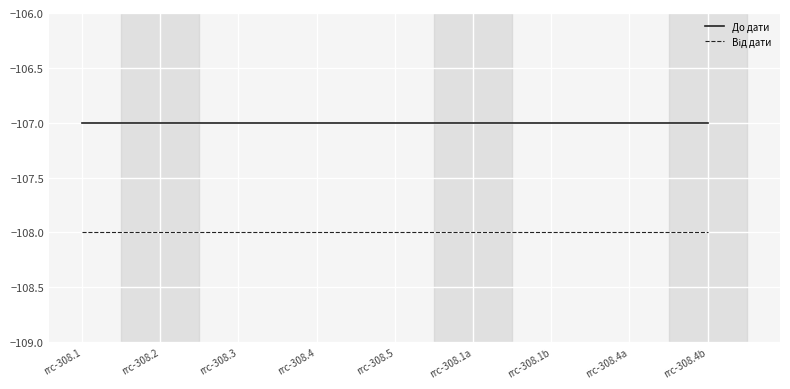

What position from the right is rrc-308.5?

5